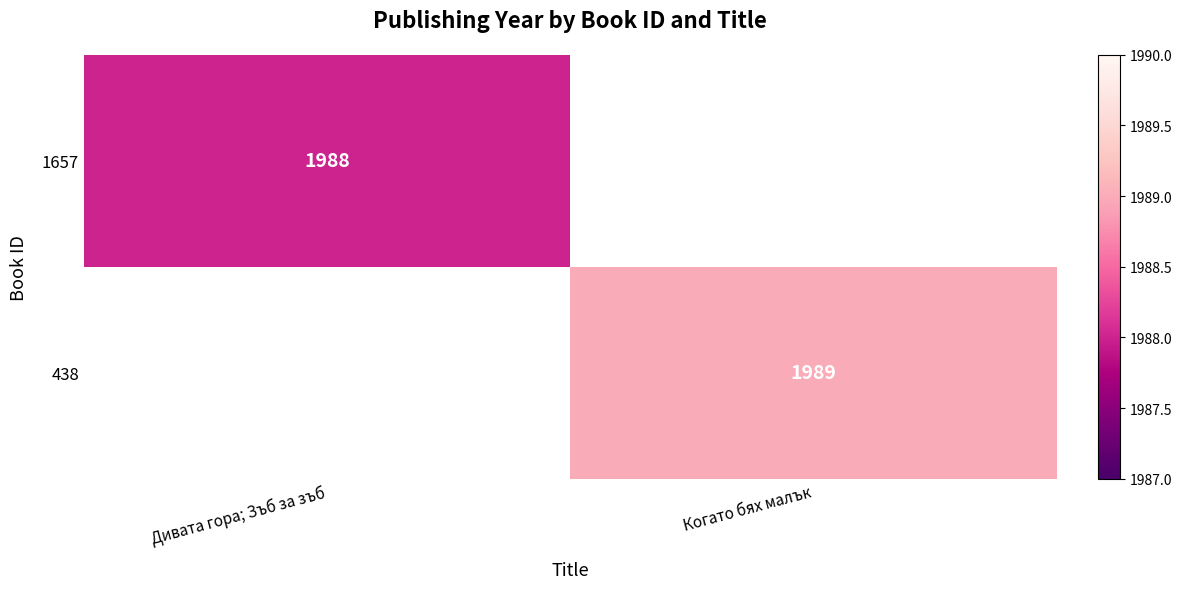

True or false: 1657 has a value of 799 at Дивата гора; Зъб за зъб.

False